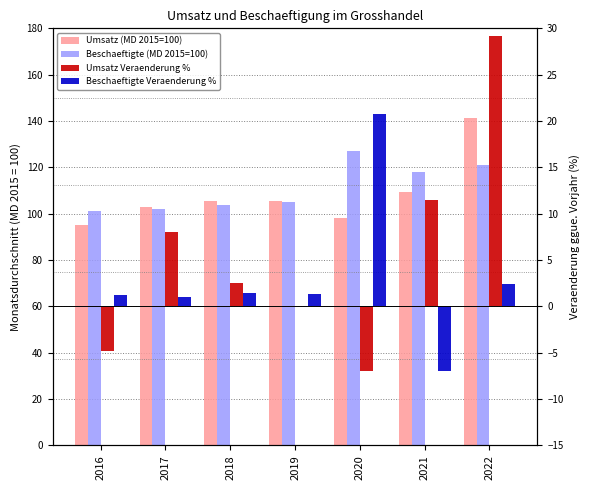

Which category has the highest value in the Umsatz (MD 2015=100) series?

2022